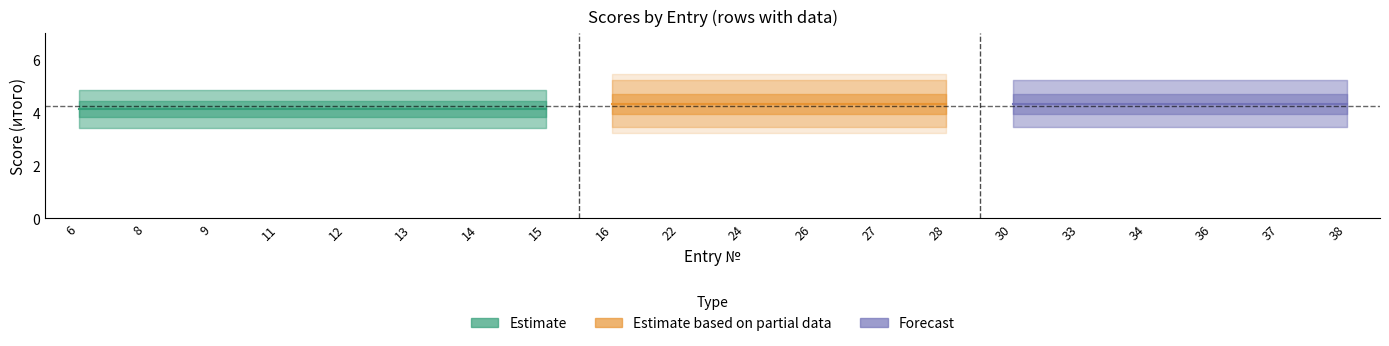

Does the chart display data point markers on the line(s)?

No